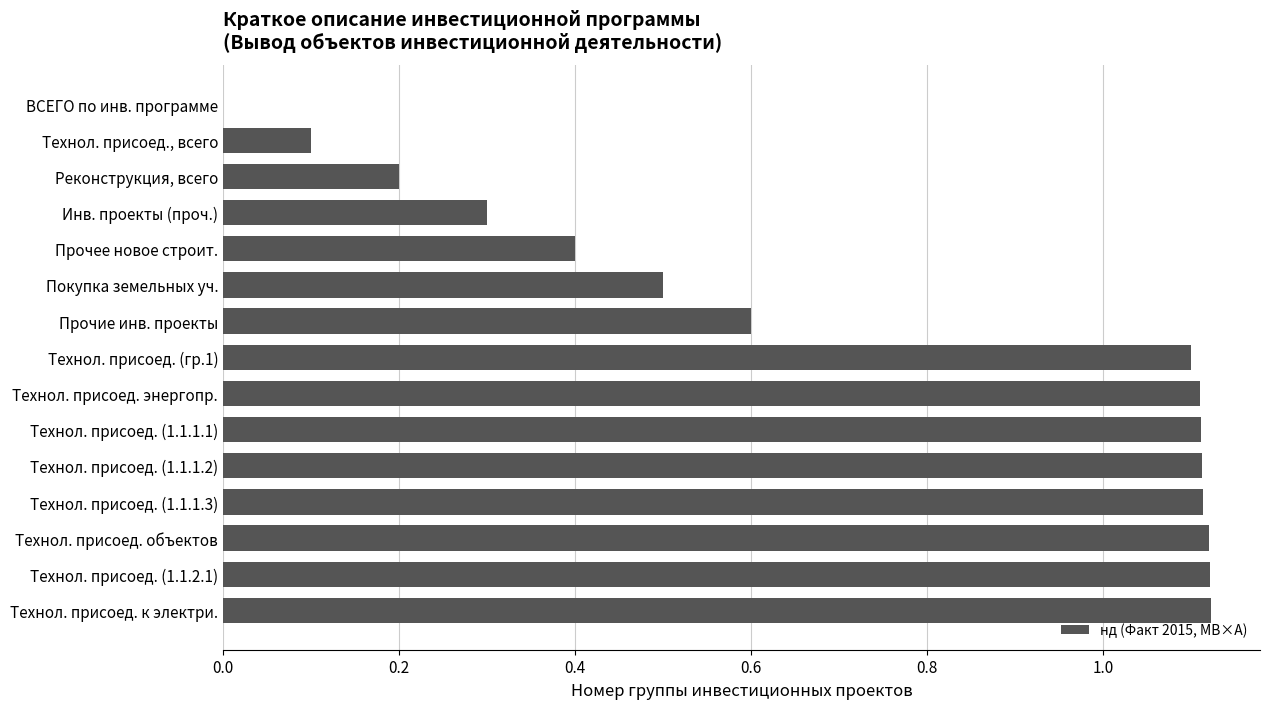

Is it true that the value at Реконструкция, всего is 0.0?

False